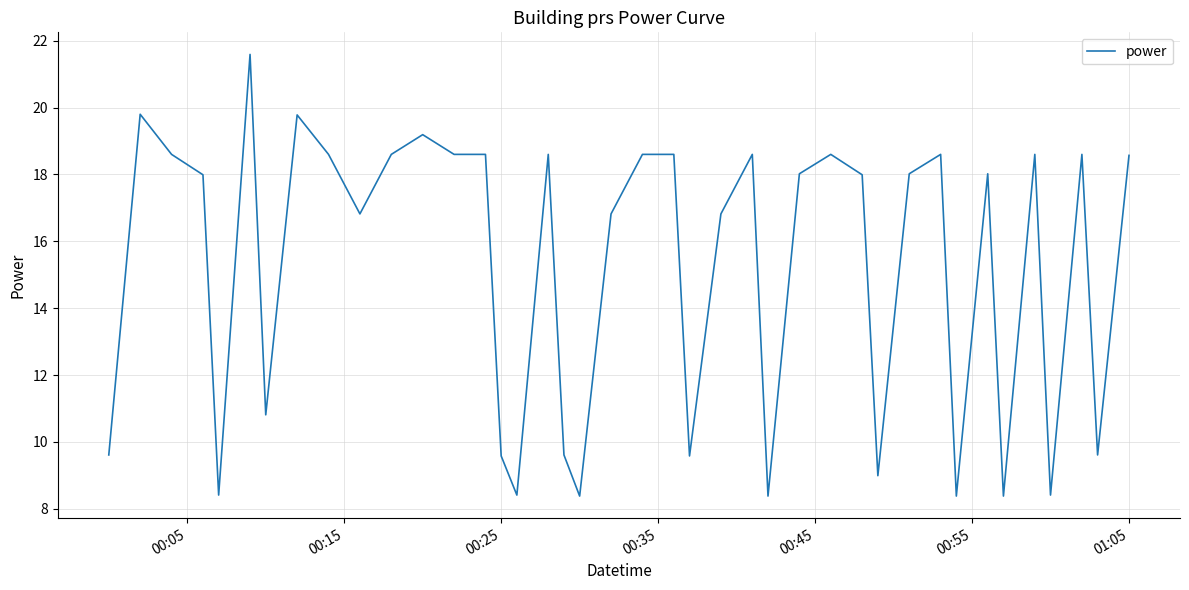

True or false: the data has more than 1 interior local peaks.

True